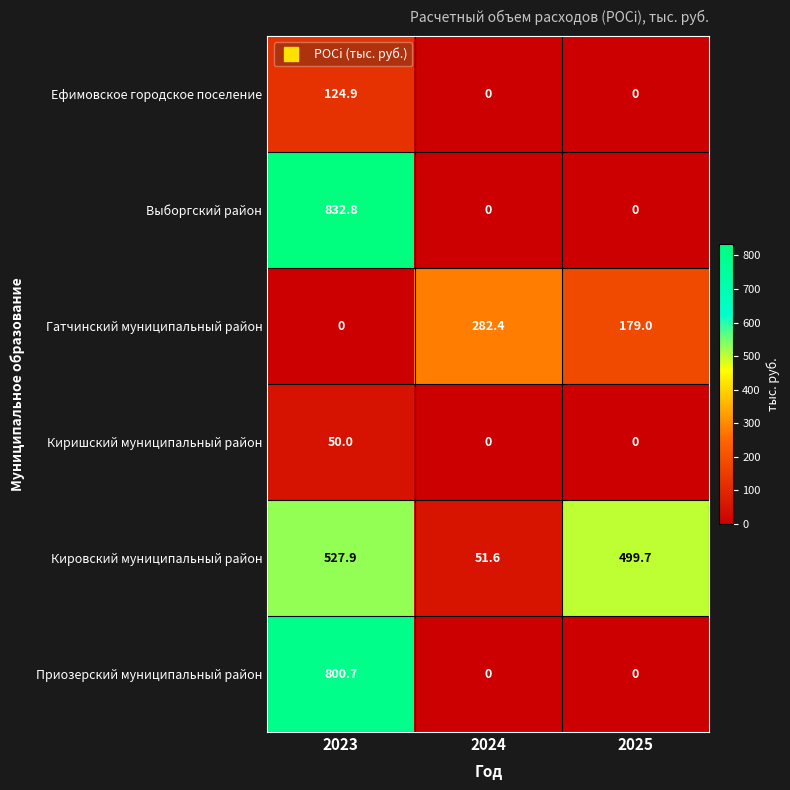

Reading right to left, transcribe all the data shown in this chart.

Ефимовское городское поселение: 2025=0.0	2024=0.0	2023=124.9
Выборгский район: 2025=0.0	2024=0.0	2023=832.8
Гатчинский муниципальный район: 2025=179.0	2024=282.4	2023=0.0
Киришский муниципальный район: 2025=0.0	2024=0.0	2023=50.0
Кировский муниципальный район: 2025=499.7	2024=51.6	2023=527.9
Приозерский муниципальный район: 2025=0.0	2024=0.0	2023=800.7